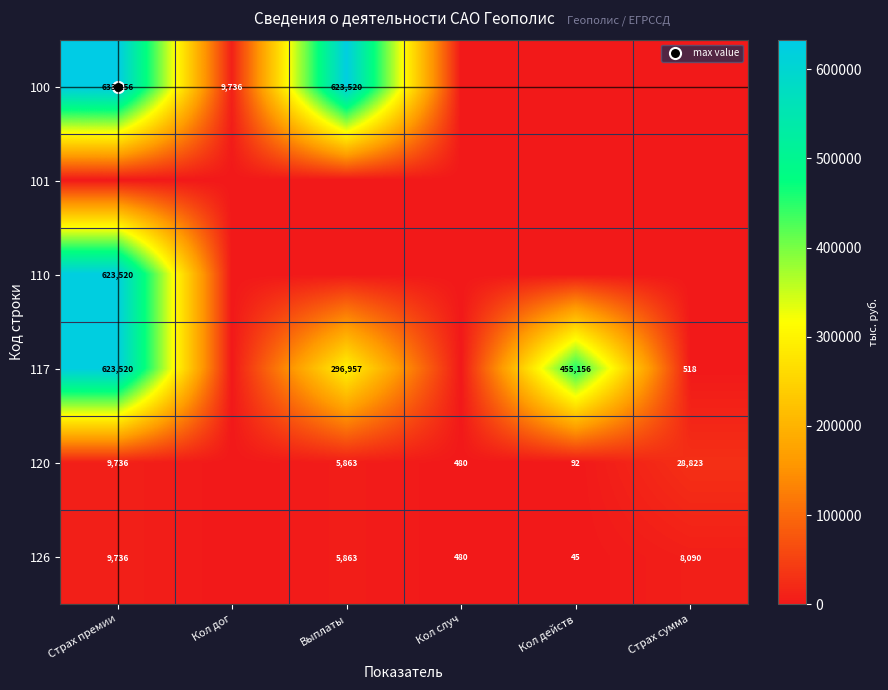

Count the number of data series in this chart.

6